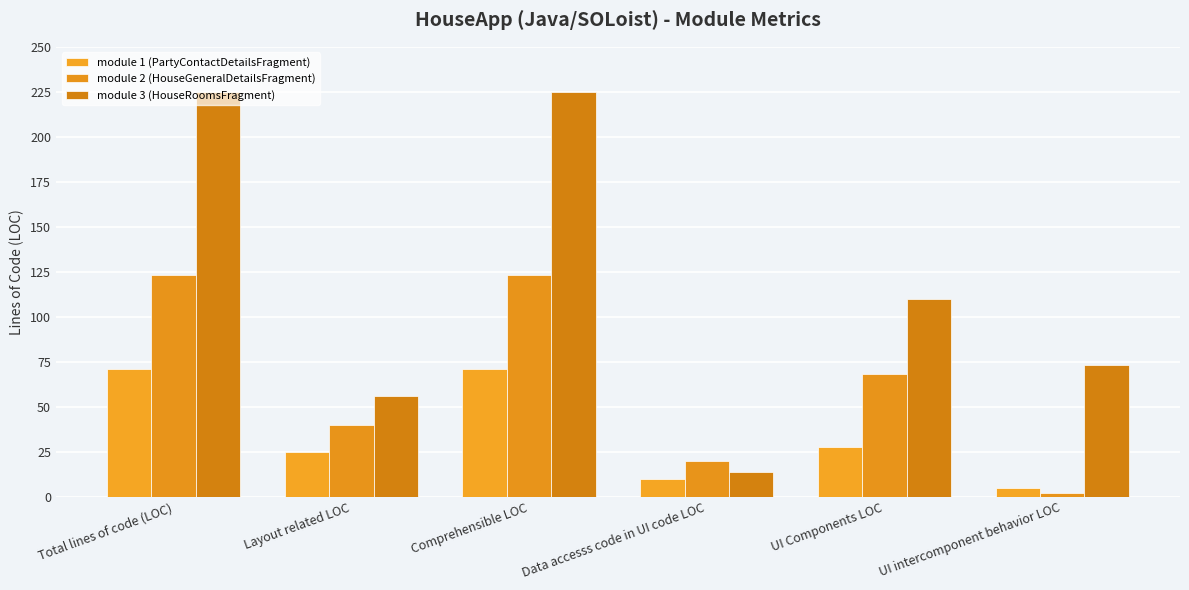

Reading left to right, list all the values displayed in this chart.

module 1 (PartyContactDetailsFragment): 71	25	71	10	28	5
module 2 (HouseGeneralDetailsFragment): 123	40	123	20	68	2
module 3 (HouseRoomsFragment): 225	56	225	14	110	73